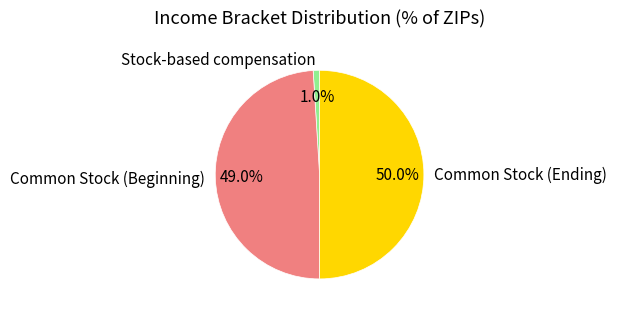

The Common Stock (Ending) slice represents 50% of the pie. True or false?

True